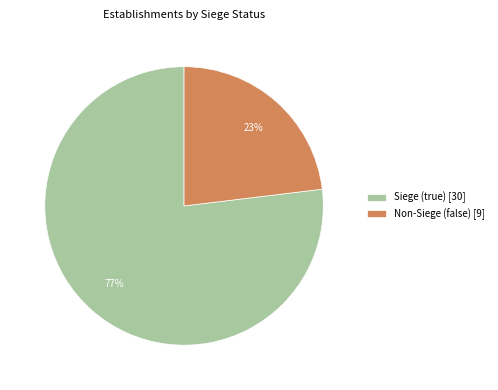

To the nearest percent, what is the average slice percentage?

50%